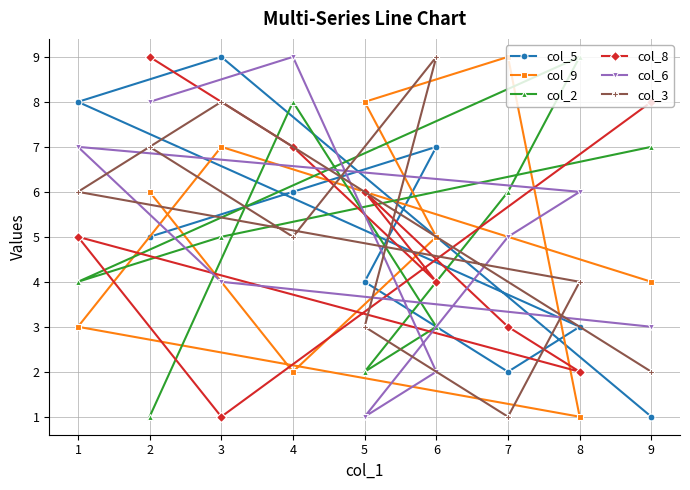

What is the value of the col_2 point at the 6th from the left?

3